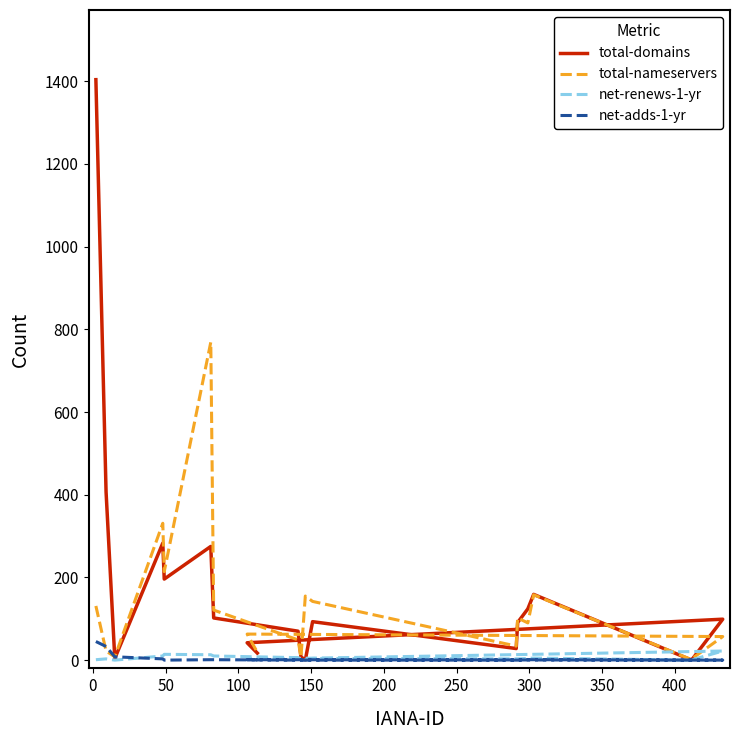

At how many categories does at least one series exceed 916?

1